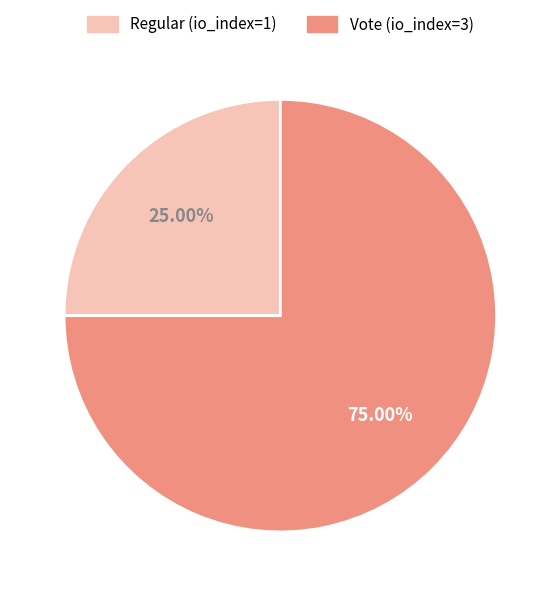

Count the number of slices in the pie.

2